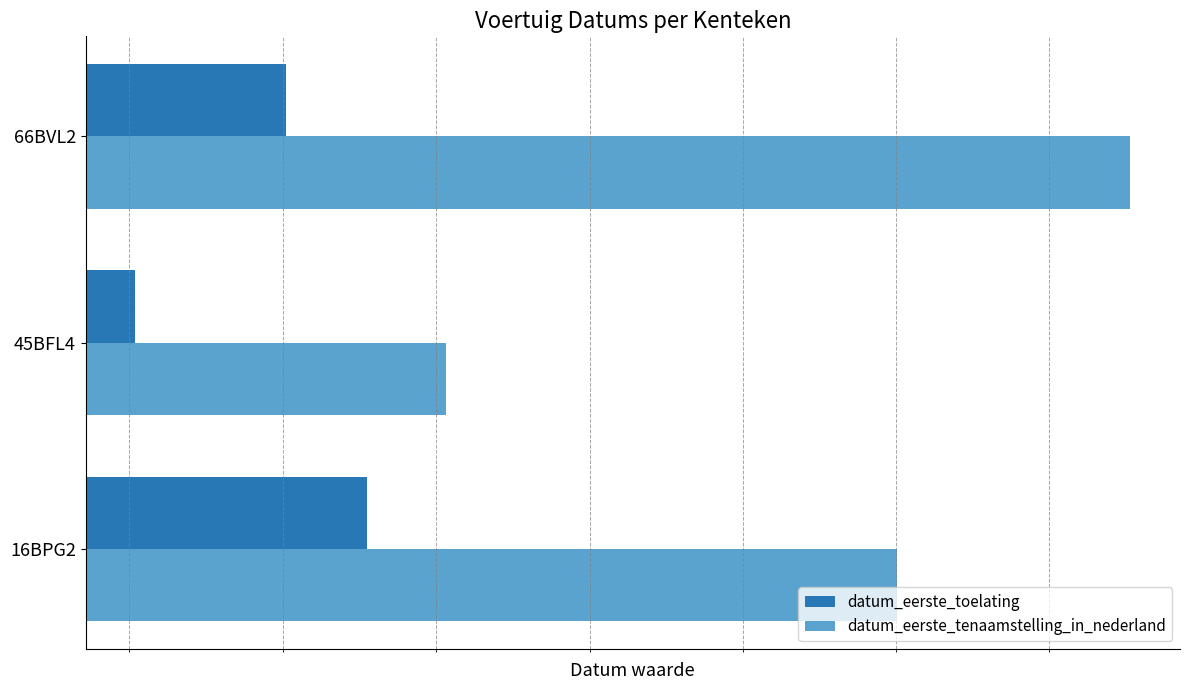

Reading left to right, list all the values displayed in this chart.

datum_eerste_toelating: 20130920	20100817	20120417
datum_eerste_tenaamstelling_in_nederland: 20200127	20141224	20230616